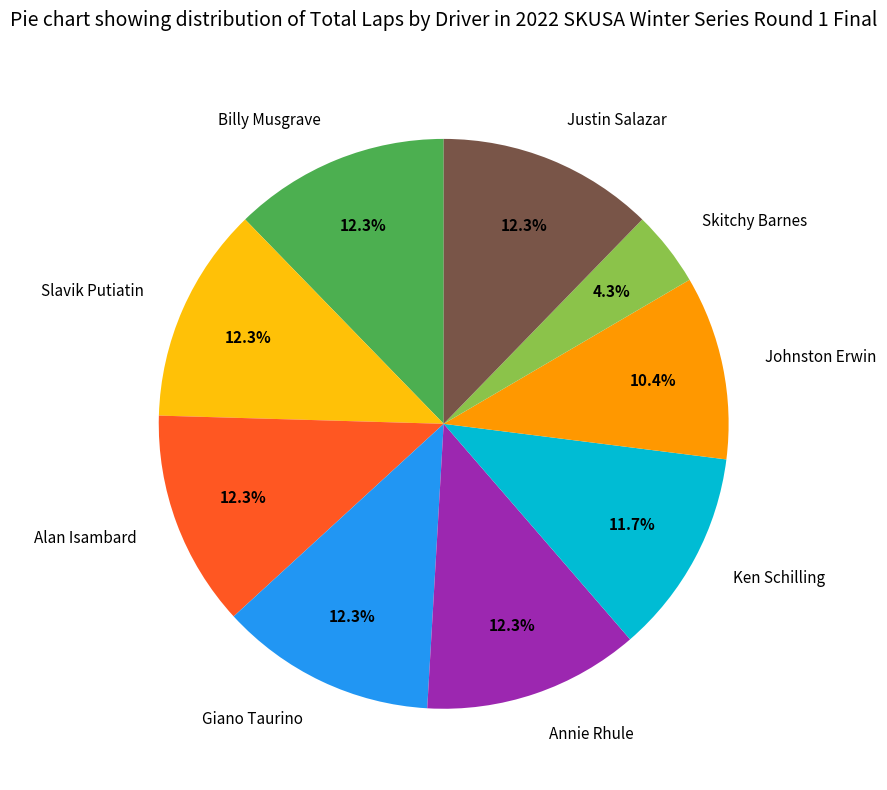

What is the total percentage of Justin Salazar and Johnston Erwin?

22.7%